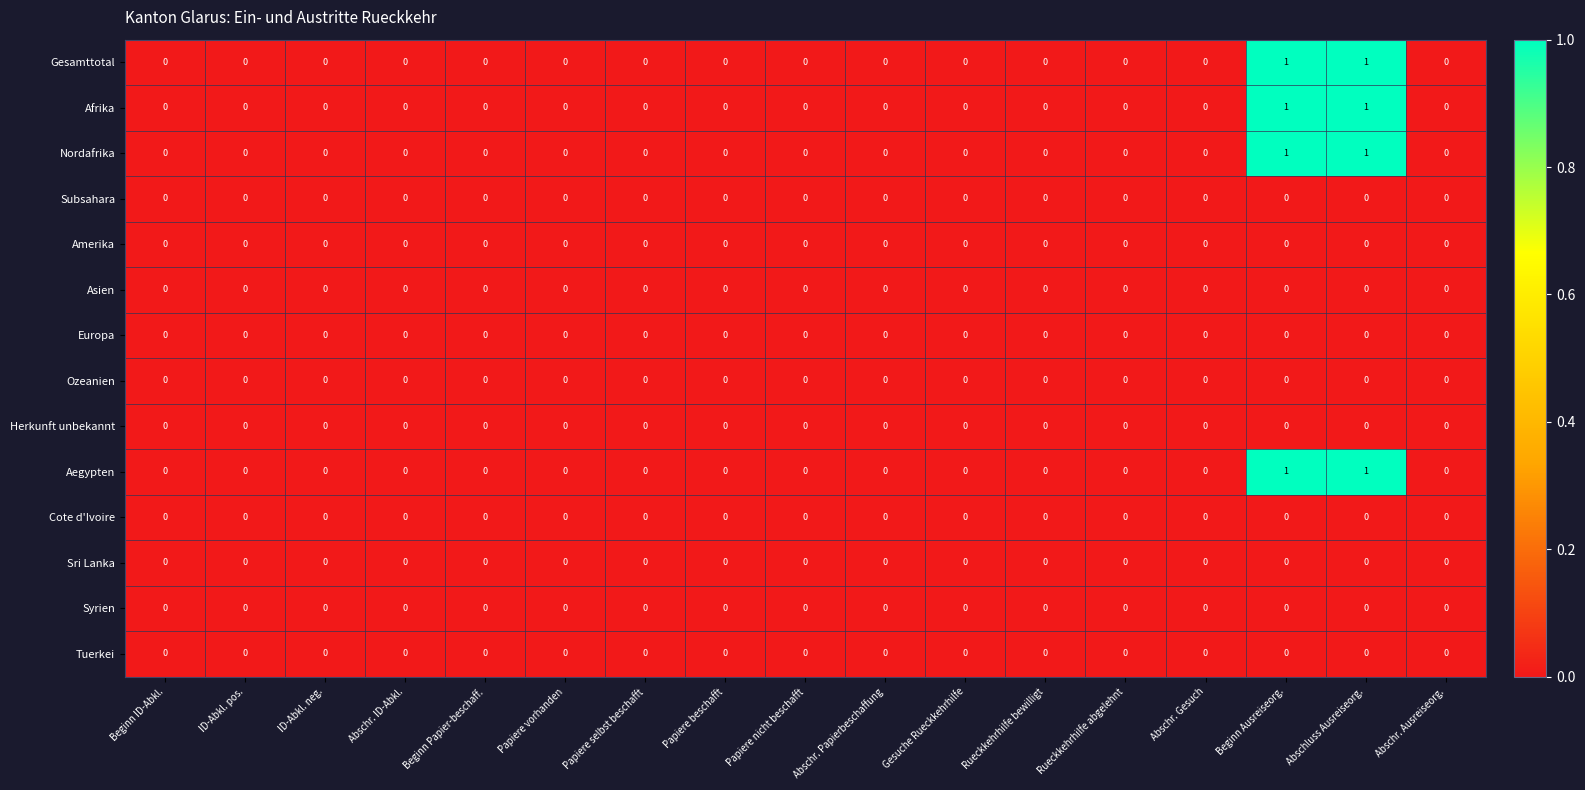

What is the total value across all series at Abschluss Ausreiseorg.?

4